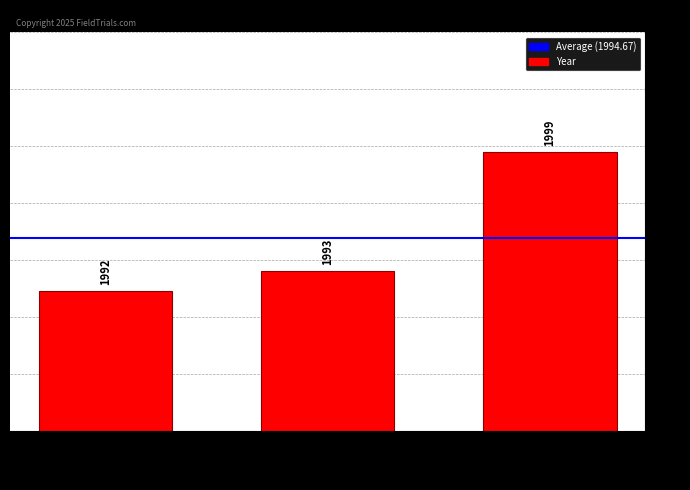

True or false: the data shows 1064 at E-0428.

False